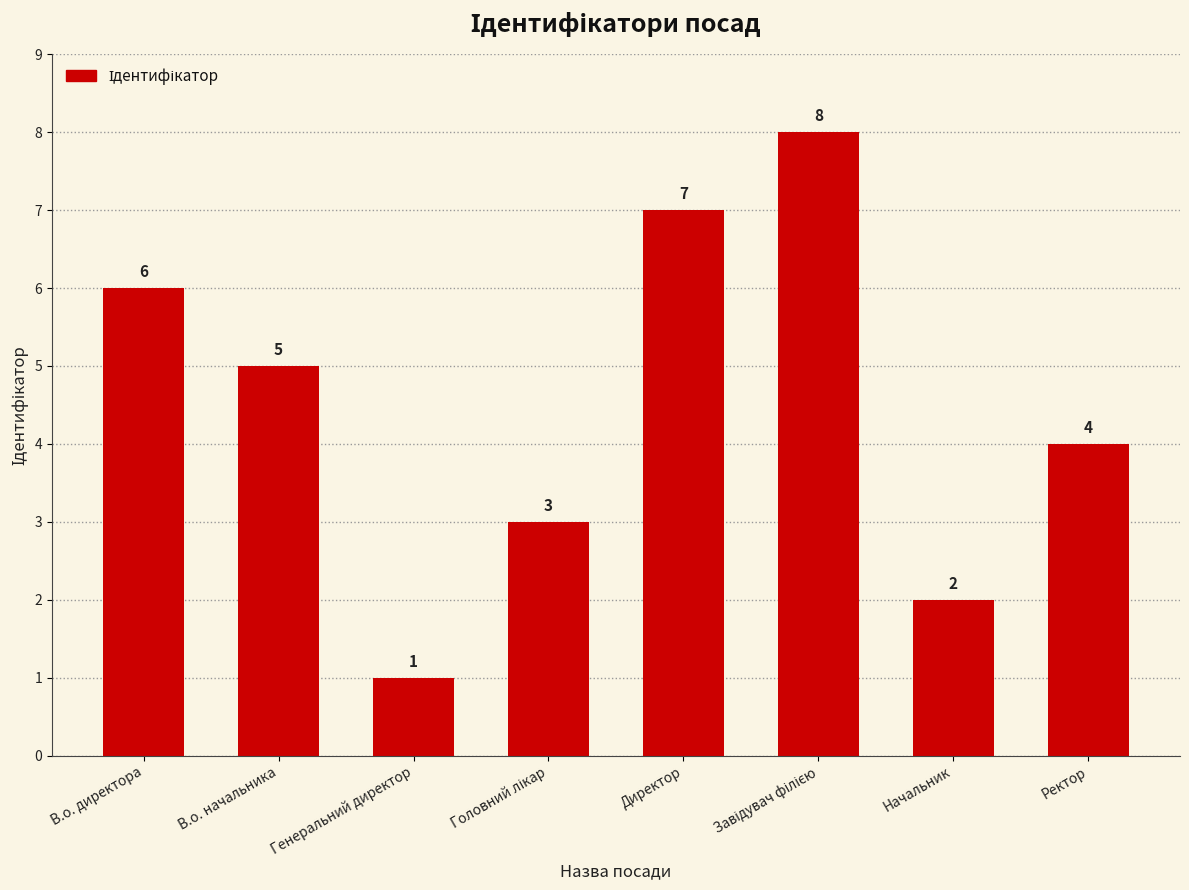

The value at Генеральний директор is 1. True or false?

True